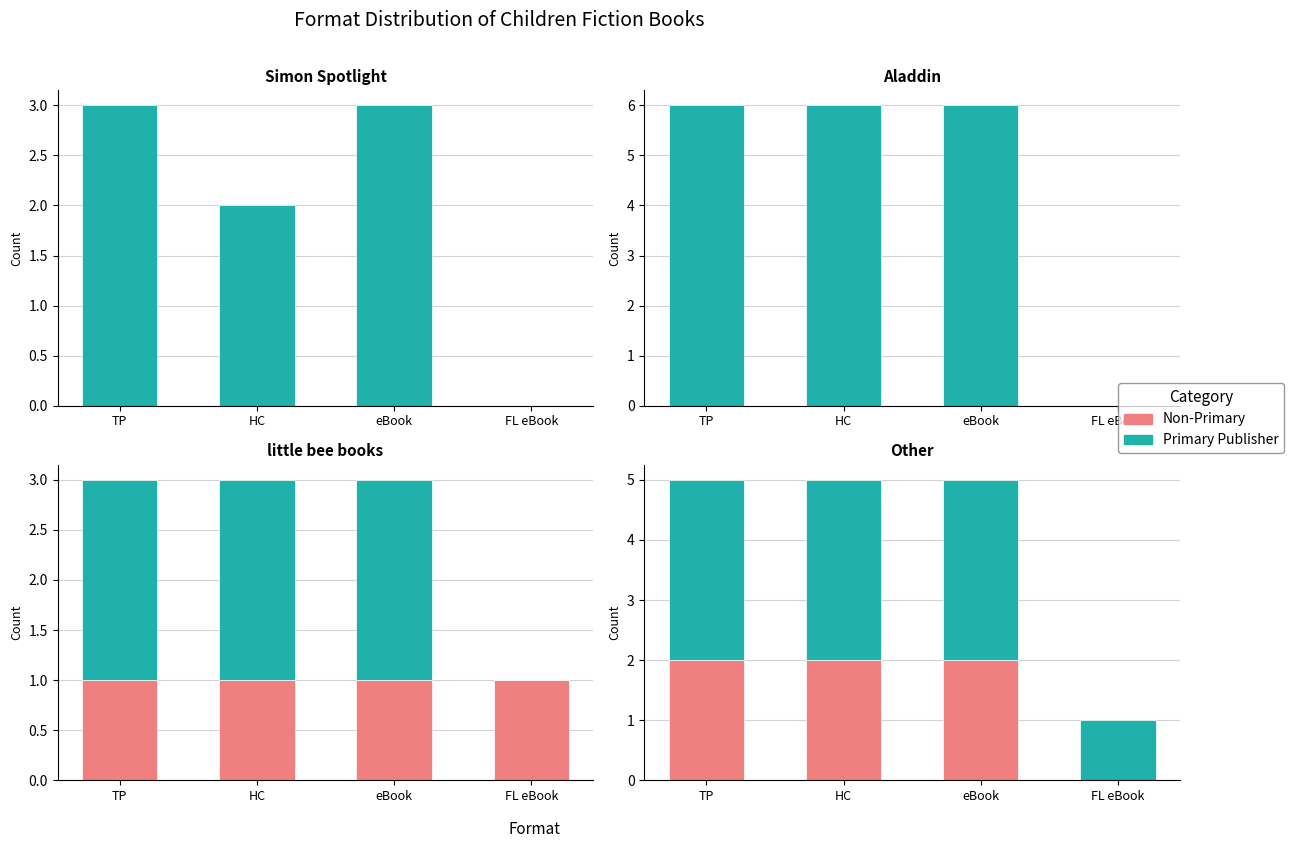

At which category is the sum across all series the highest?

TP